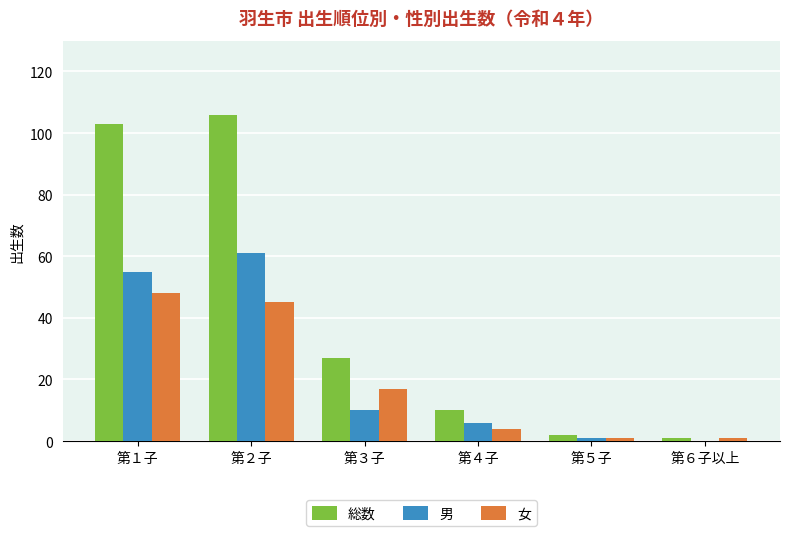

Which series has the largest total across all categories?

総数